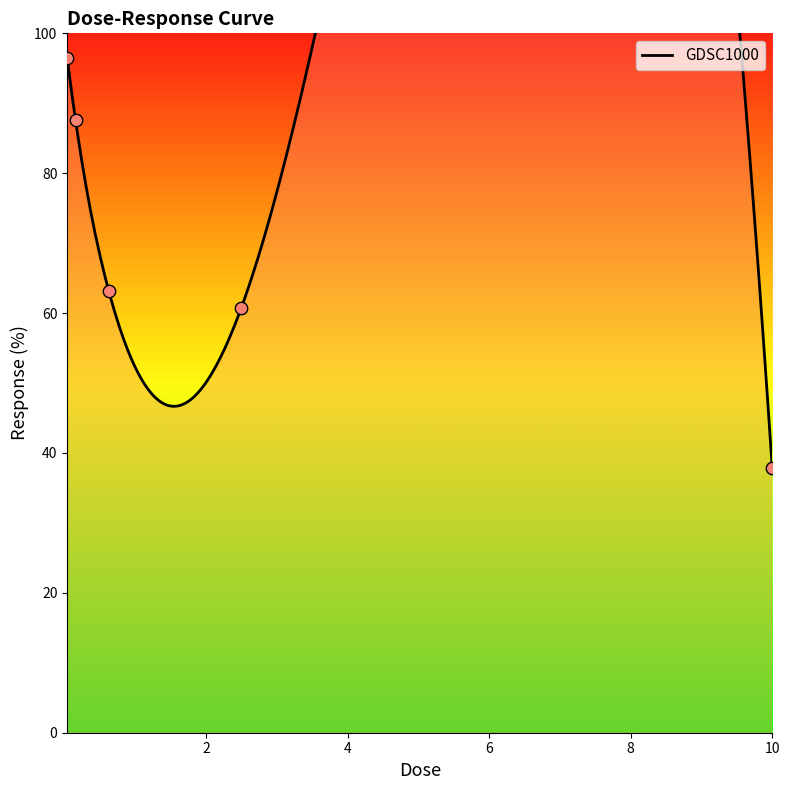

What is the change in value from 0.15625 to 10.0?

-49.8